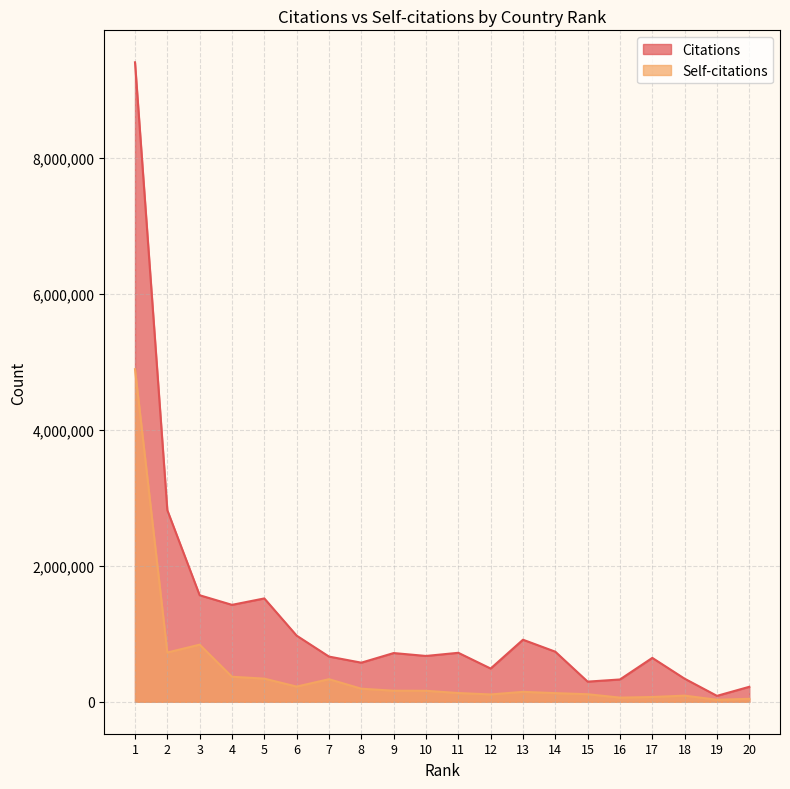

What is the approximate value of Citations at 18?

339044